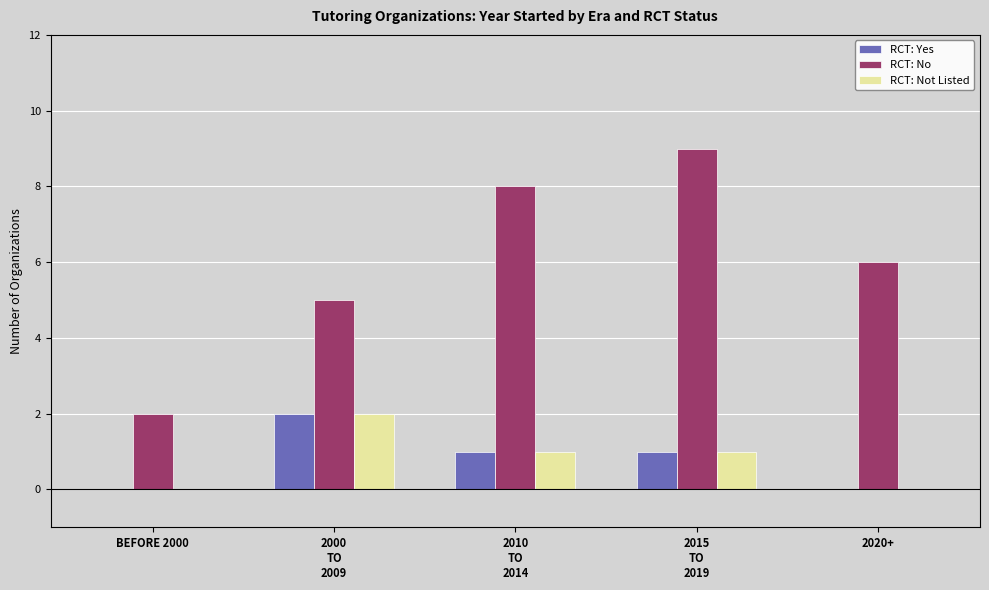

What is the sum of all RCT: Not Listed values?

4